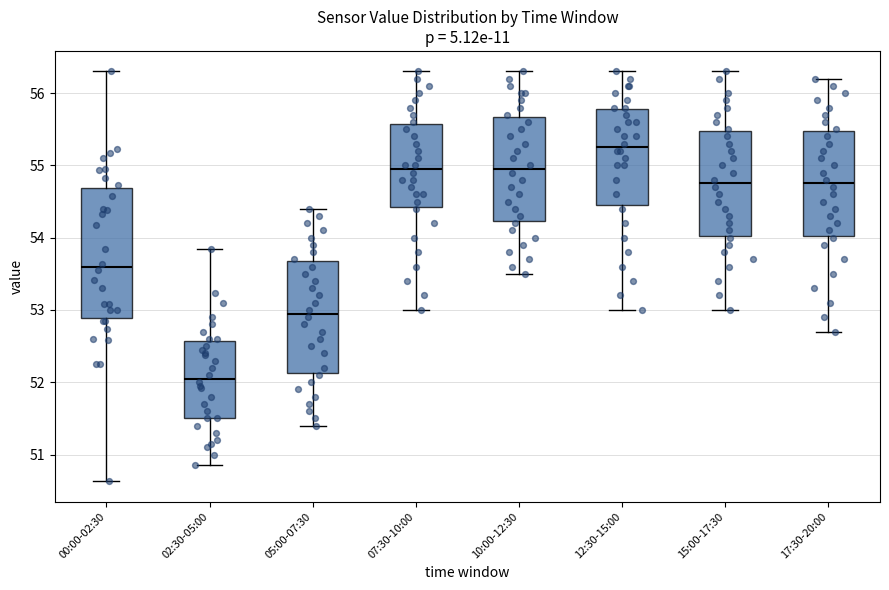

Reading left to right, read every box against the y-axis: the position of its median line, the range the box covers, and the ends of its whiskers. The values are not printed on the chart, so give them approximately, as read against the axis.

00:00-02:30: median 53.6, box 52.9 to 54.7, whiskers 50.6 to 56.3
02:30-05:00: median 52.1, box 51.5 to 52.6, whiskers 50.9 to 53.9
05:00-07:30: median 53.0, box 52.1 to 53.7, whiskers 51.4 to 54.4
07:30-10:00: median 55.0, box 54.4 to 55.6, whiskers 53.0 to 56.3
10:00-12:30: median 55.0, box 54.2 to 55.7, whiskers 53.5 to 56.3
12:30-15:00: median 55.3, box 54.5 to 55.8, whiskers 53.0 to 56.3
15:00-17:30: median 54.8, box 54.0 to 55.5, whiskers 53.0 to 56.3
17:30-20:00: median 54.8, box 54.0 to 55.5, whiskers 52.7 to 56.2